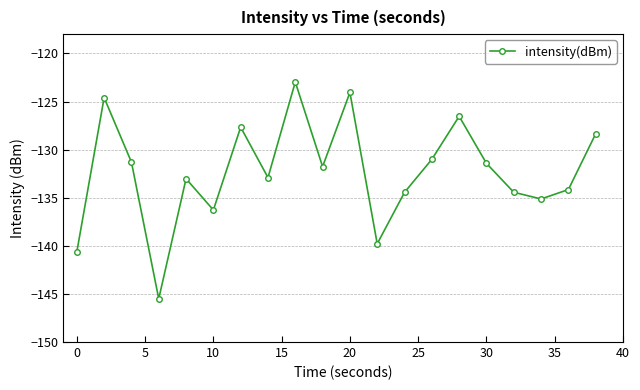

What is the sum of all values?

-2646.0